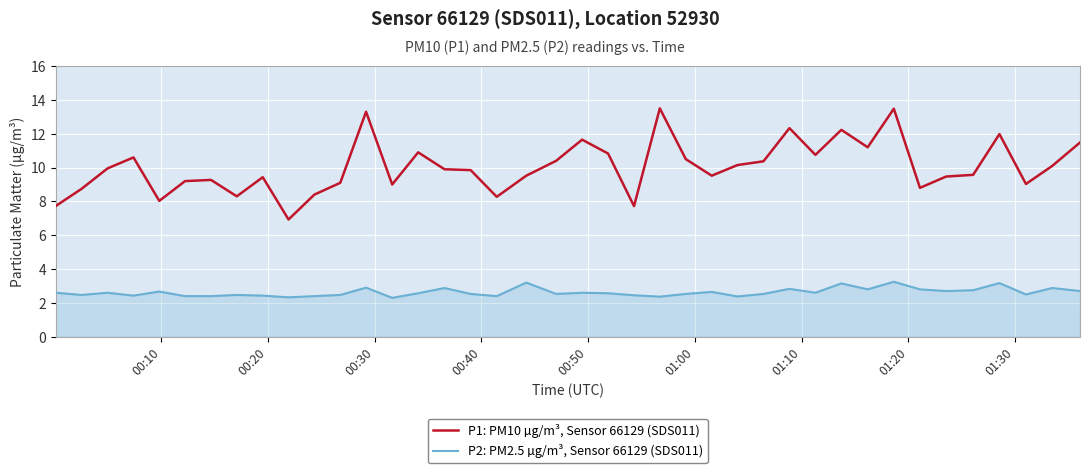

Which series has the widest spread of values?

P1: PM10 µg/m³, Sensor 66129 (SDS011)